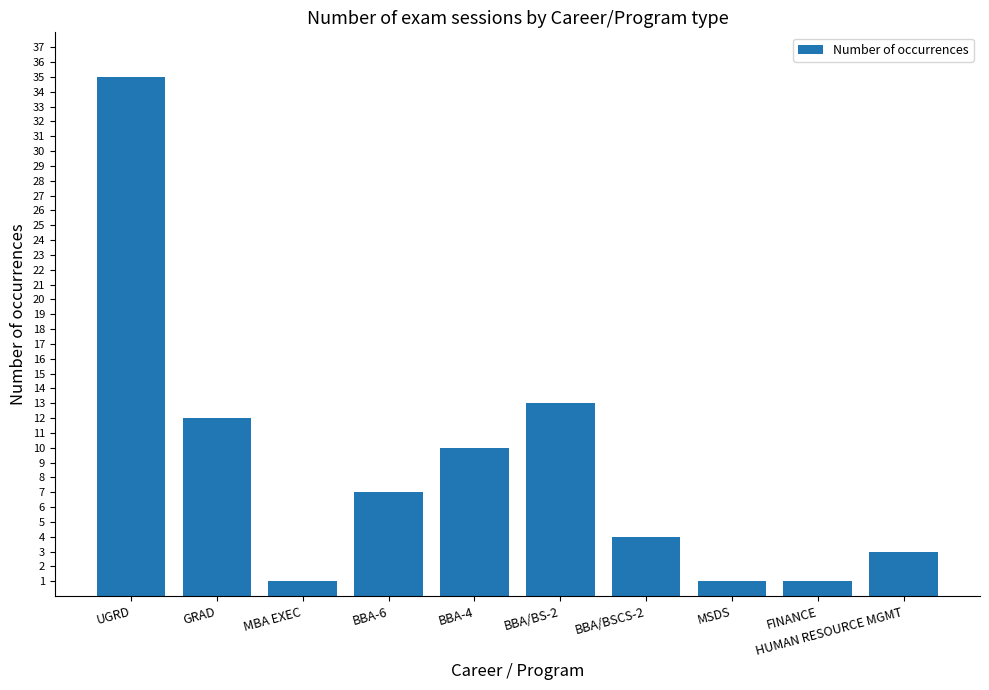

Reading left to right, what are all the values shown in this chart?

35	12	1	7	10	13	4	1	1	3